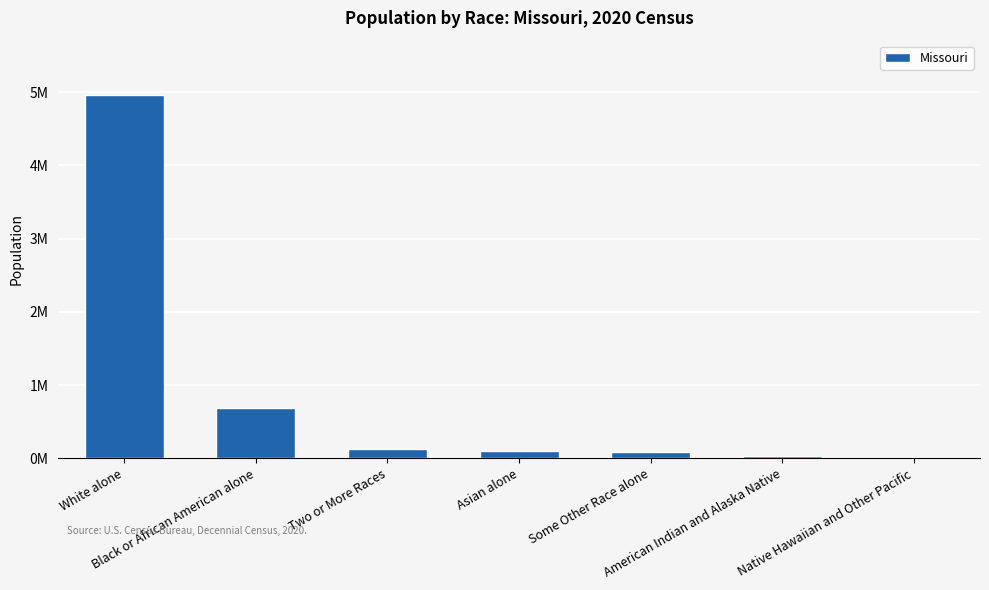

What is the value of the 2nd bar from the left?

693391